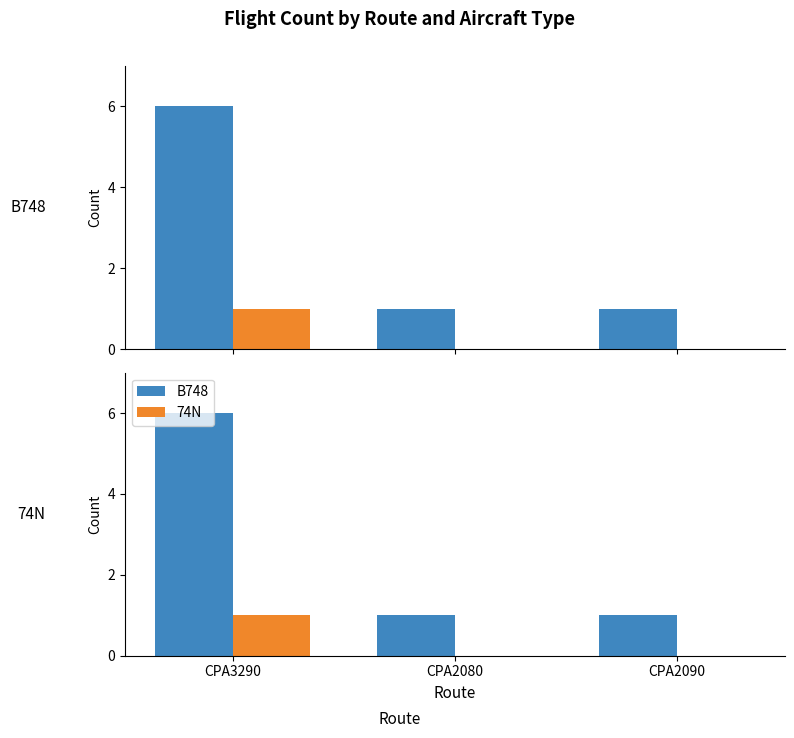

Reading right to left, list all the values displayed in this chart.

B748: 1	1	6
74N: 0	0	1